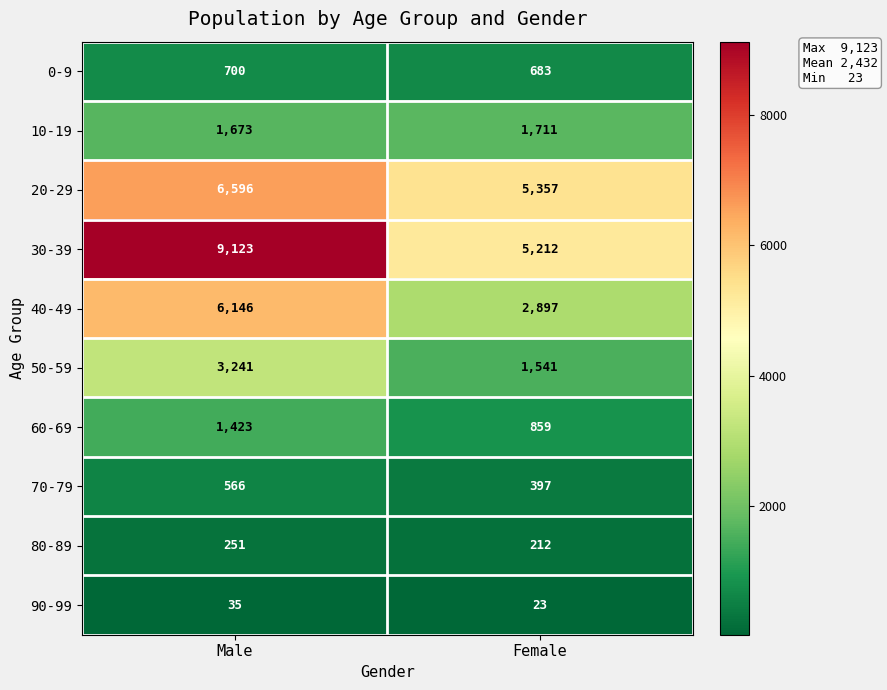

What is the total value across all series at Male?

29754